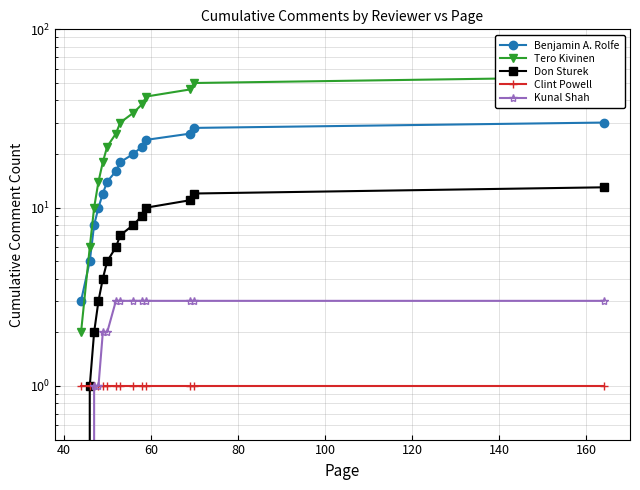

Which series has the largest range (max minus min)?

Tero Kivinen